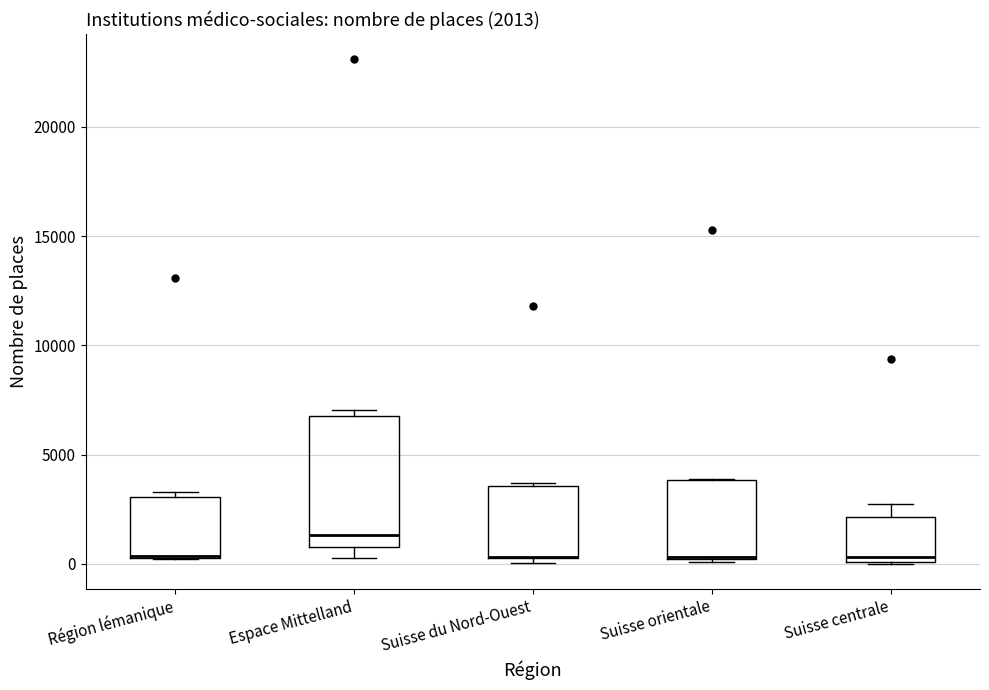

Comparing the boxes themselves (not the whiskers), which one is the tallest?

Espace Mittelland